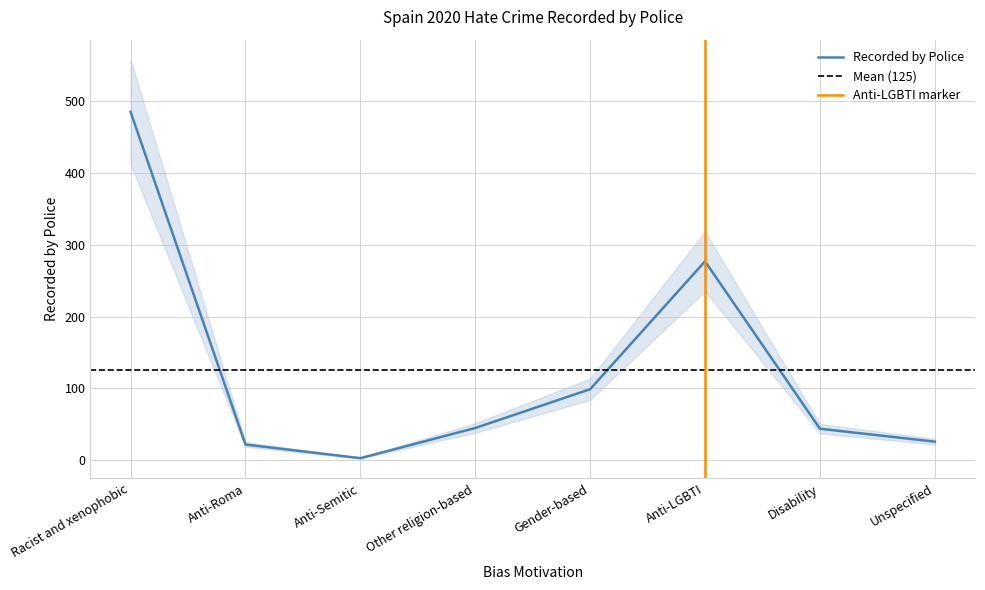

Between Anti-Roma and Racist and xenophobic, which is larger?

Racist and xenophobic